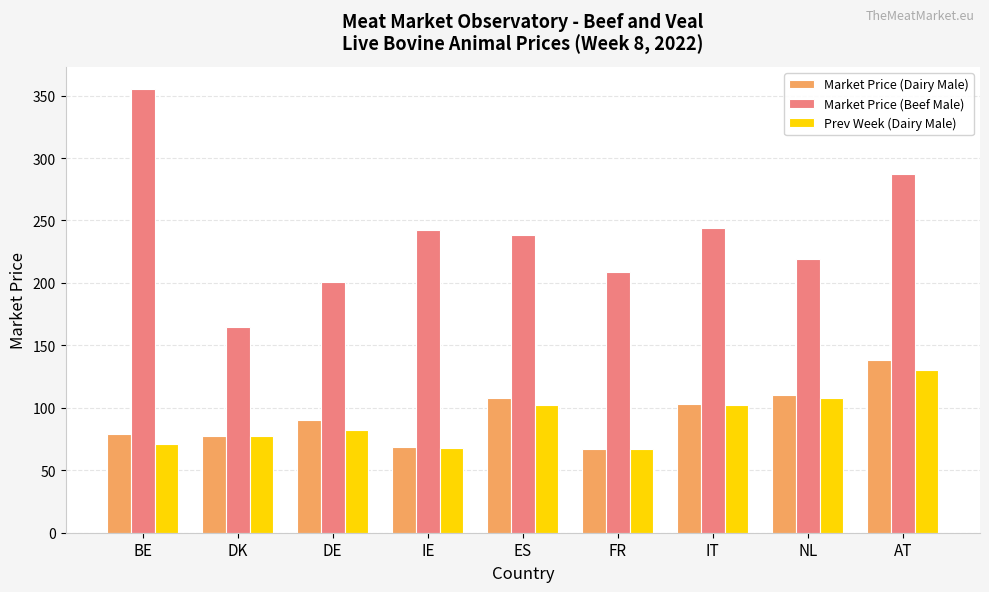

What is the difference between the maximum and minimum values in the Prev Week (Dairy Male) series?

63.0